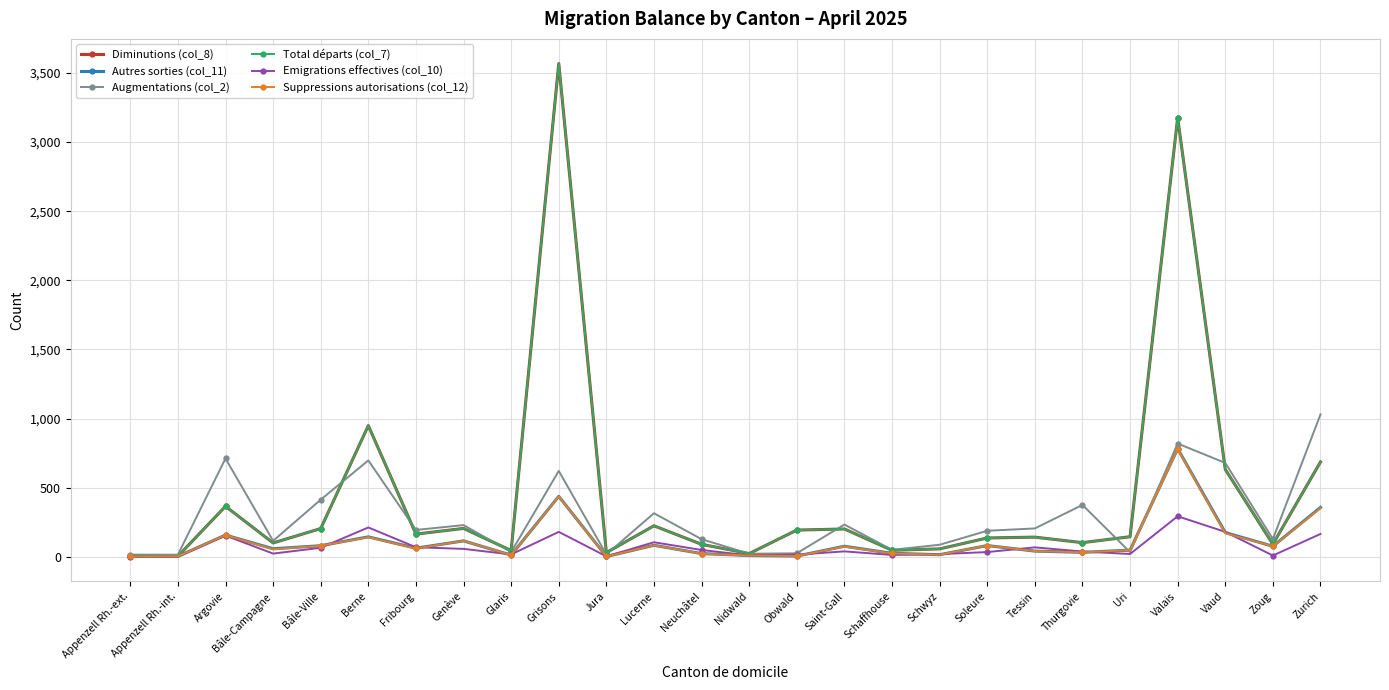

Is this an area chart (filled region under the line)?

No